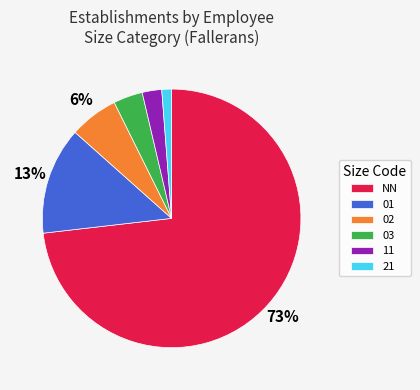

Which slice is the largest?

NN